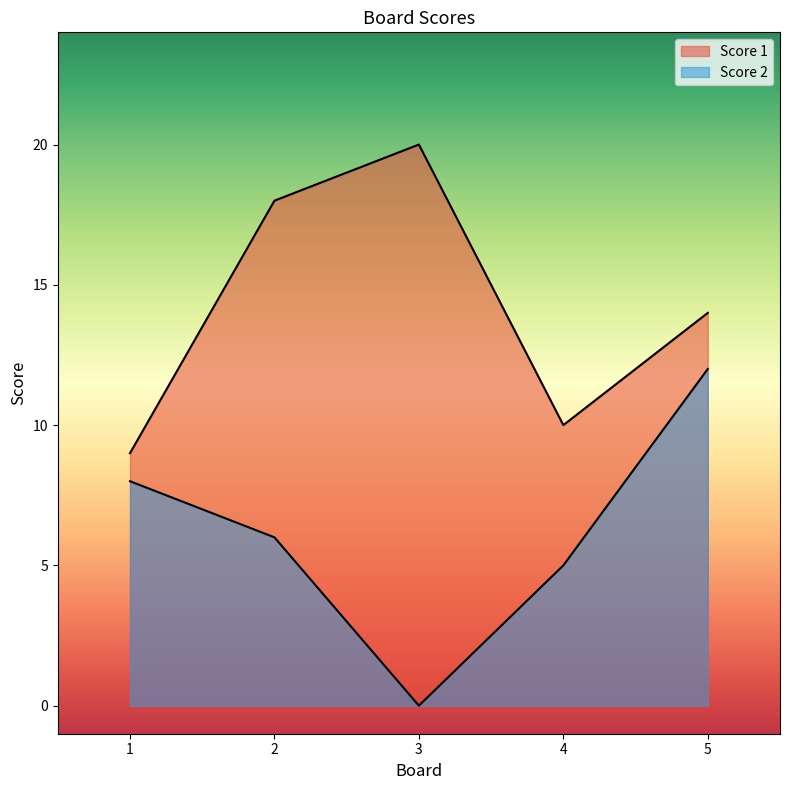

List the labels in order of Score 1 value, largest first.

3, 2, 5, 4, 1